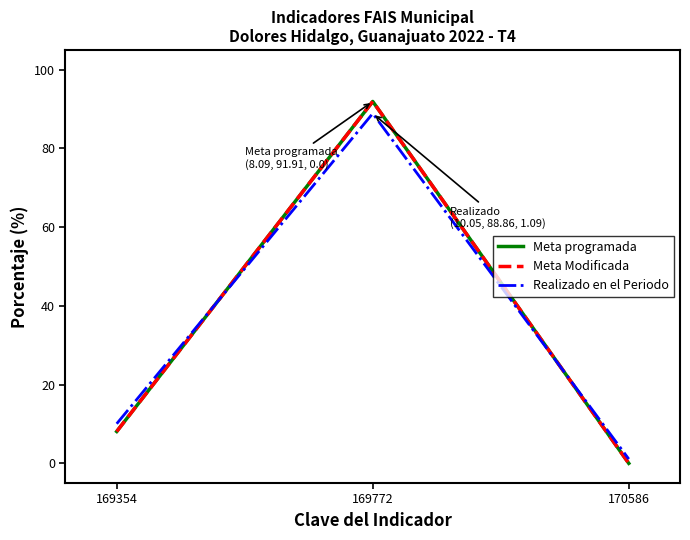

The Realizado en el Periodo series shows 1.1 at 170586. True or false?

True